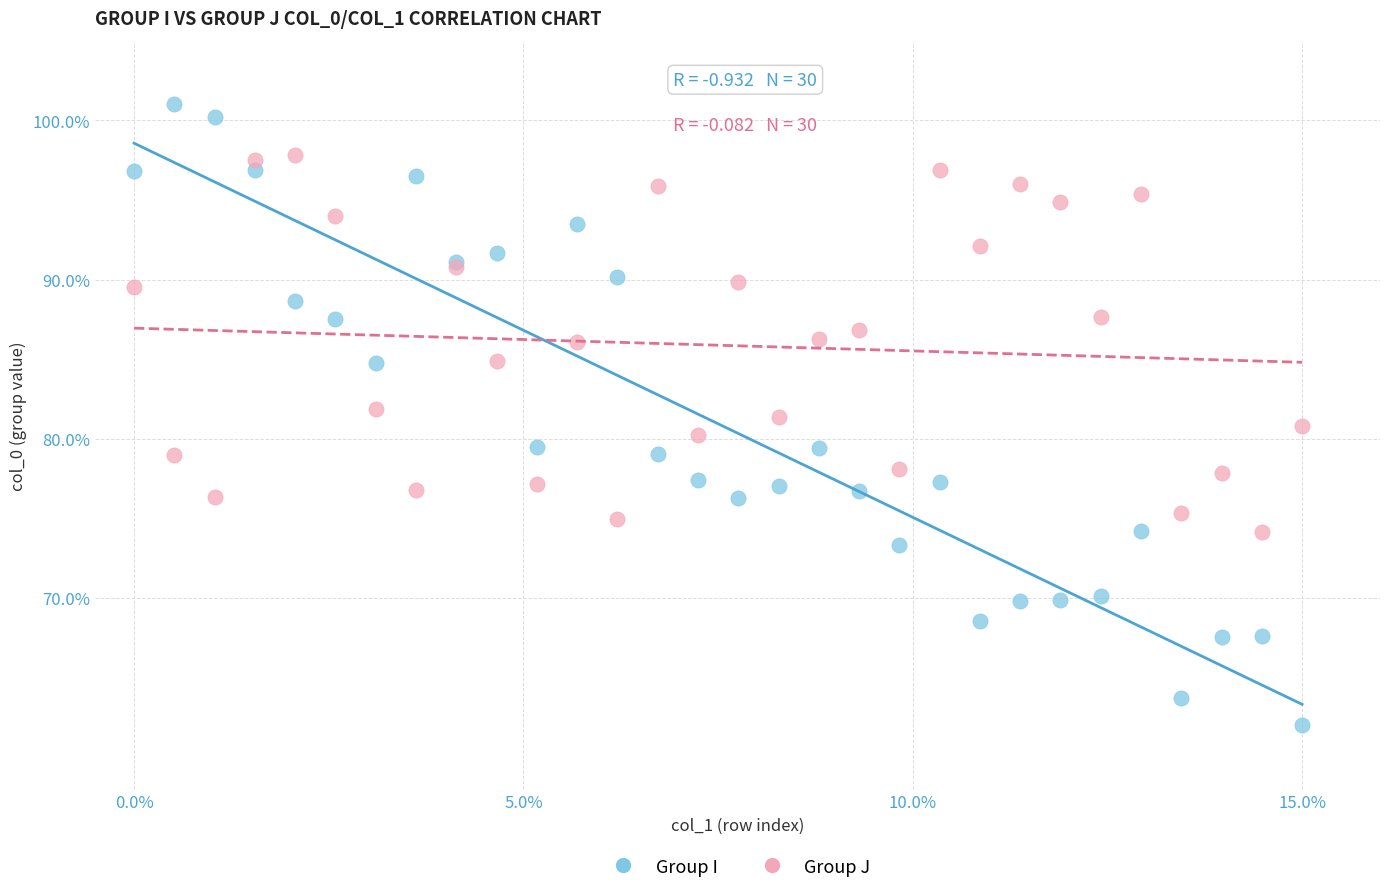

Which series contains the highest Y value?

Group I